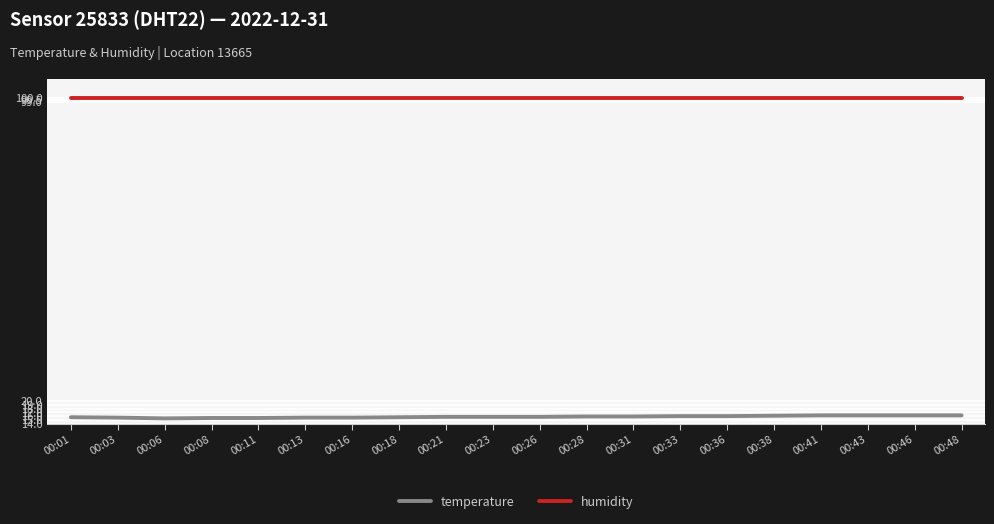

What is the sum of the humidity values at 00:08 and 00:18?

199.8